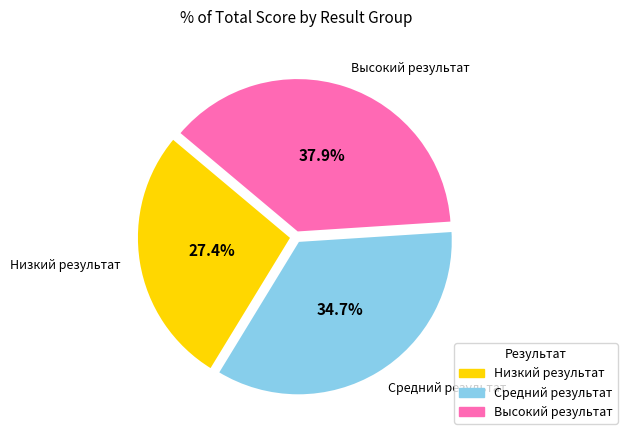

Is there any slice that represents more than half of the pie?

No